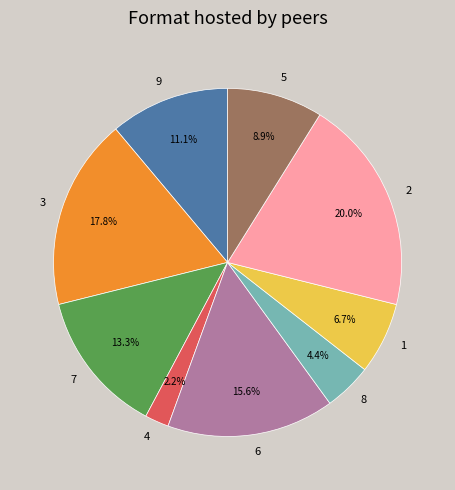

What percentage do 6 and 4 together represent?

17.8%